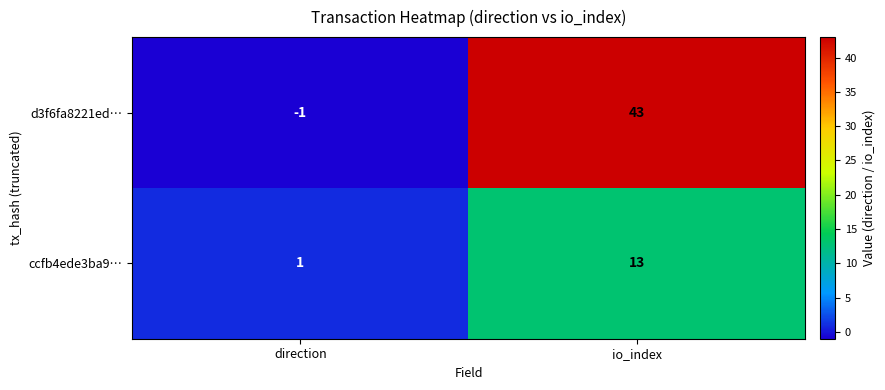

Which series has the widest spread of values?

d3f6fa8221ed…